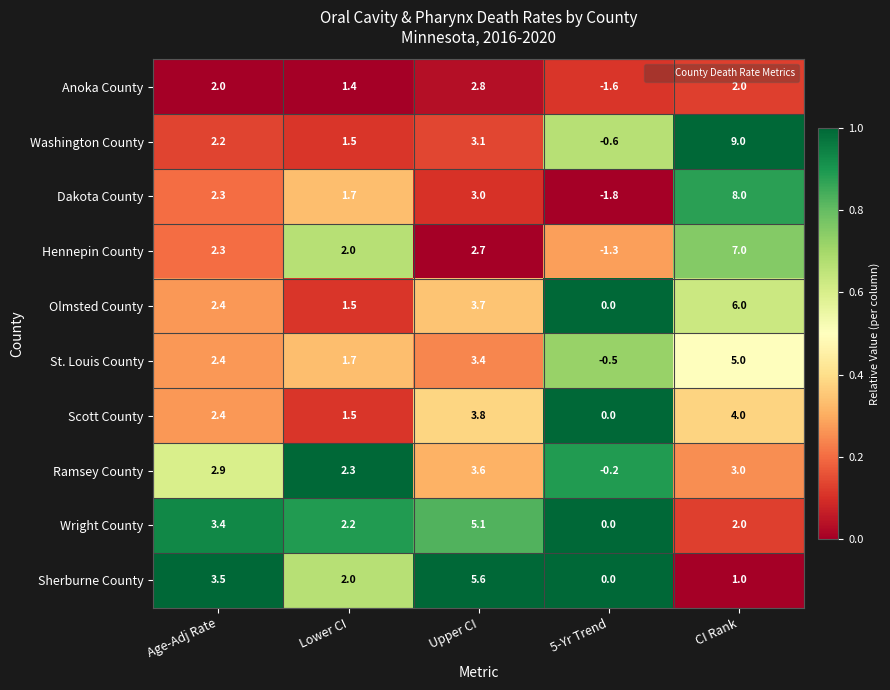

What is the greatest value displayed?

9.0